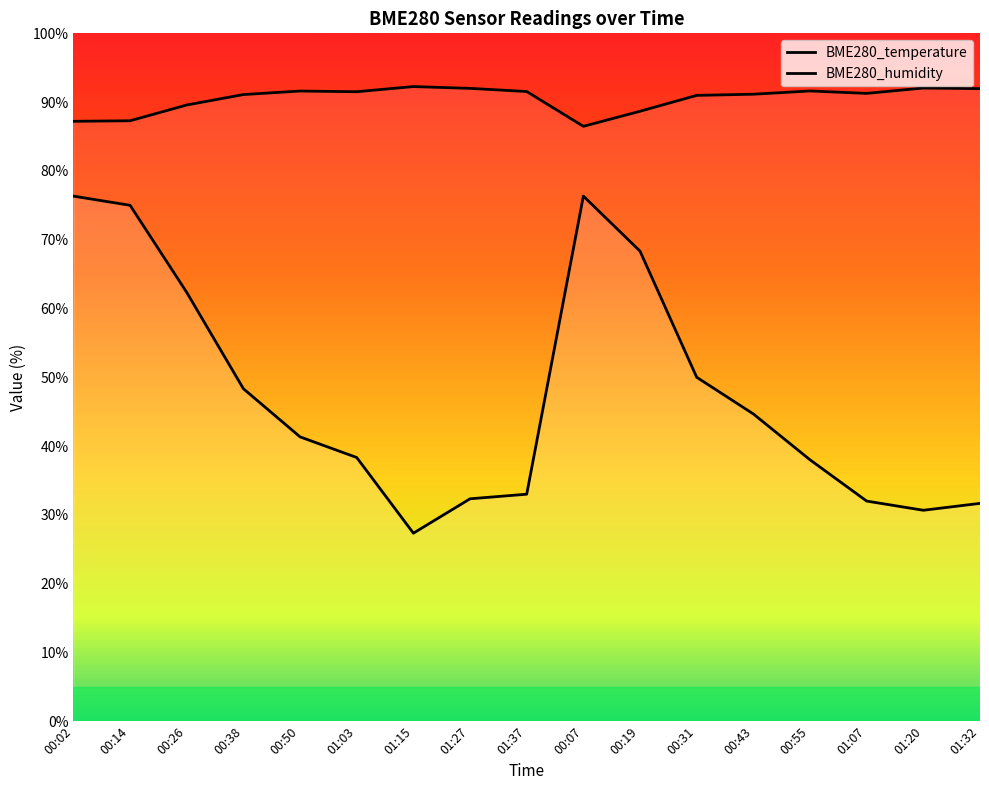

At how many categories does at least one series exceed 47?

17